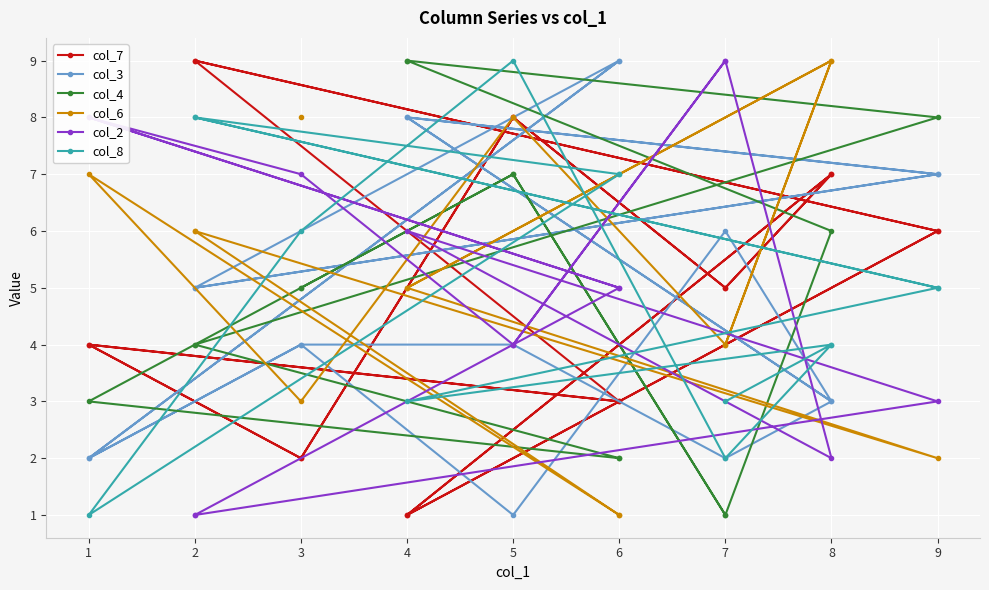

What is the maximum value shown in the chart?

9.0